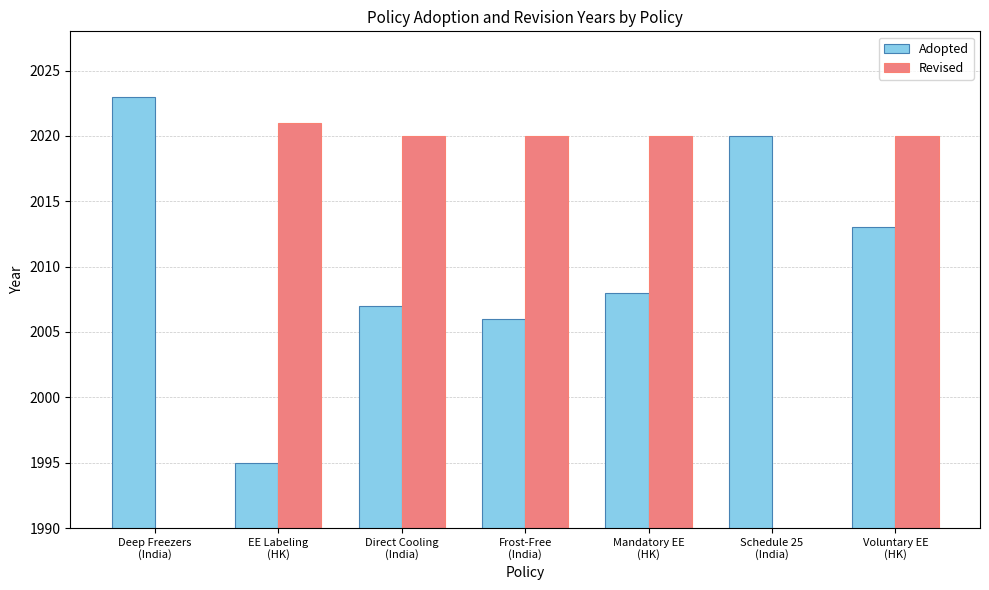

What is the difference between the maximum and minimum values?

28